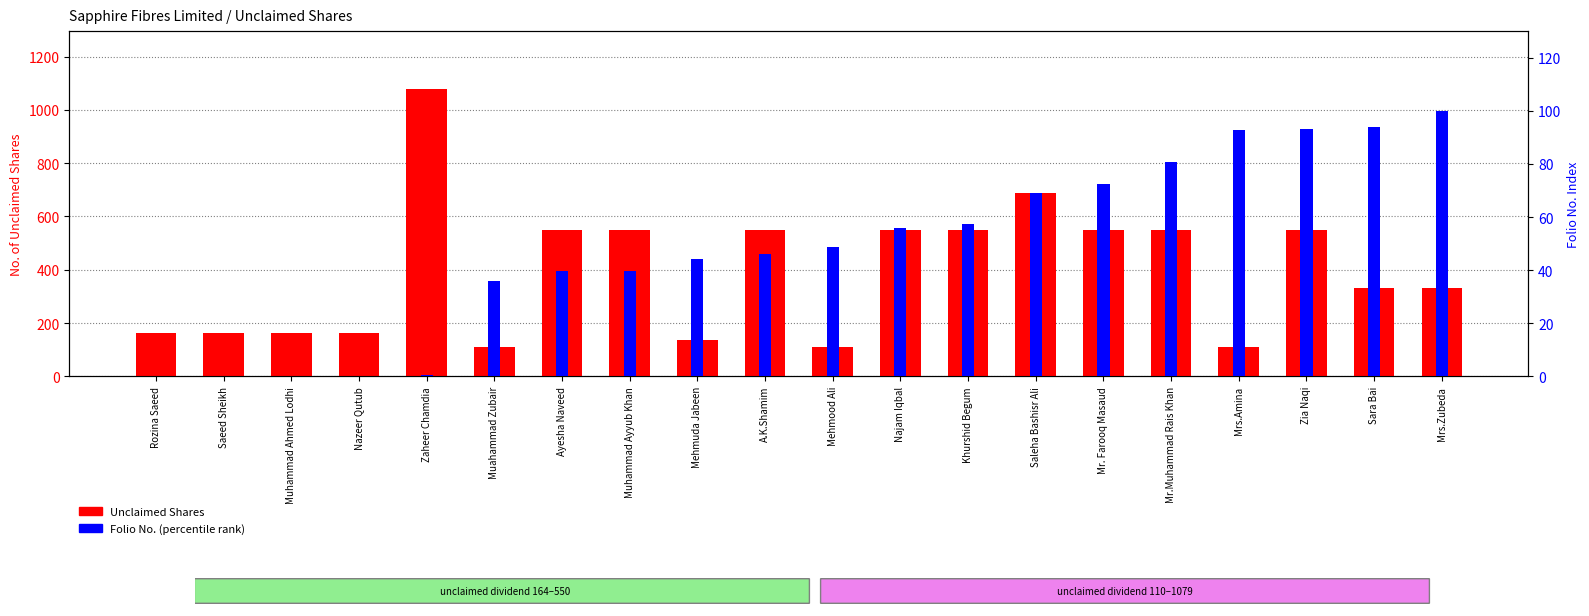

List the labels in order of Folio No. (percentile) value, largest first.

Mrs.Zubeda, Sara Bai, Zia Naqi, Mrs.Amina, Mr.Muhammad Rais Khan, Mr. Farooq Masaud, Saleha Bashisr Ali, Khurshid Begum, Najam Iqbal, Mehmood Ali, A.K.Shamim, Mehmuda Jabeen, Muhammad Ayyub Khan, Ayesha Naveed, Muahammad Zubair, Zaheer Chamdia, Nazeer Qutub, Muhammad Ahmed Lodhi, Saeed Sheikh, Rozina Saeed